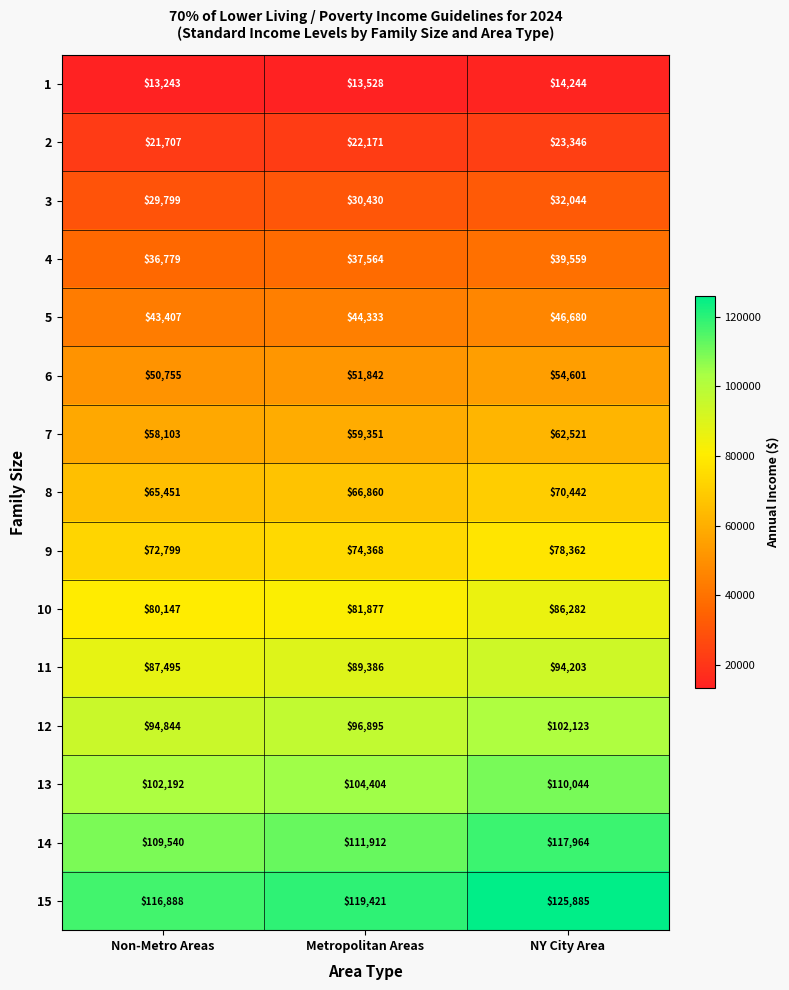

Between Non-Metro Areas and NY City Area, which series saw the biggest shift?

15